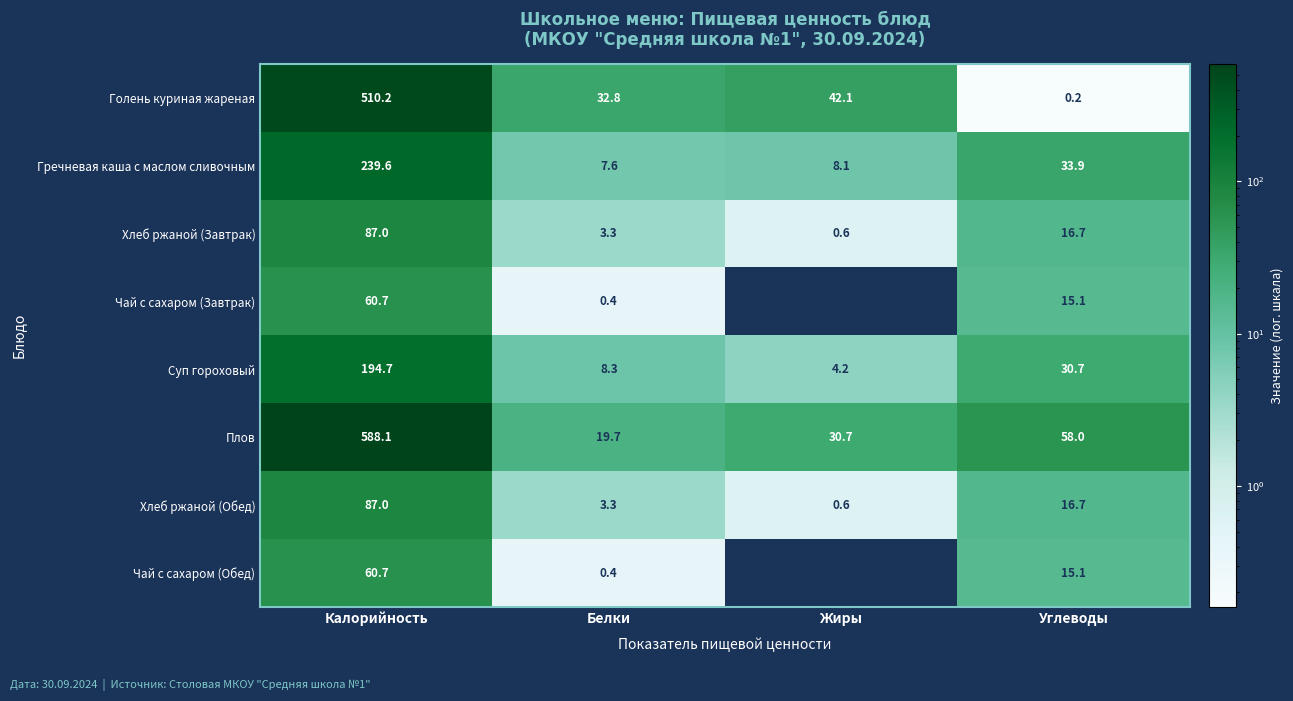

Which label corresponds to the largest value in the chart?

Калорийность